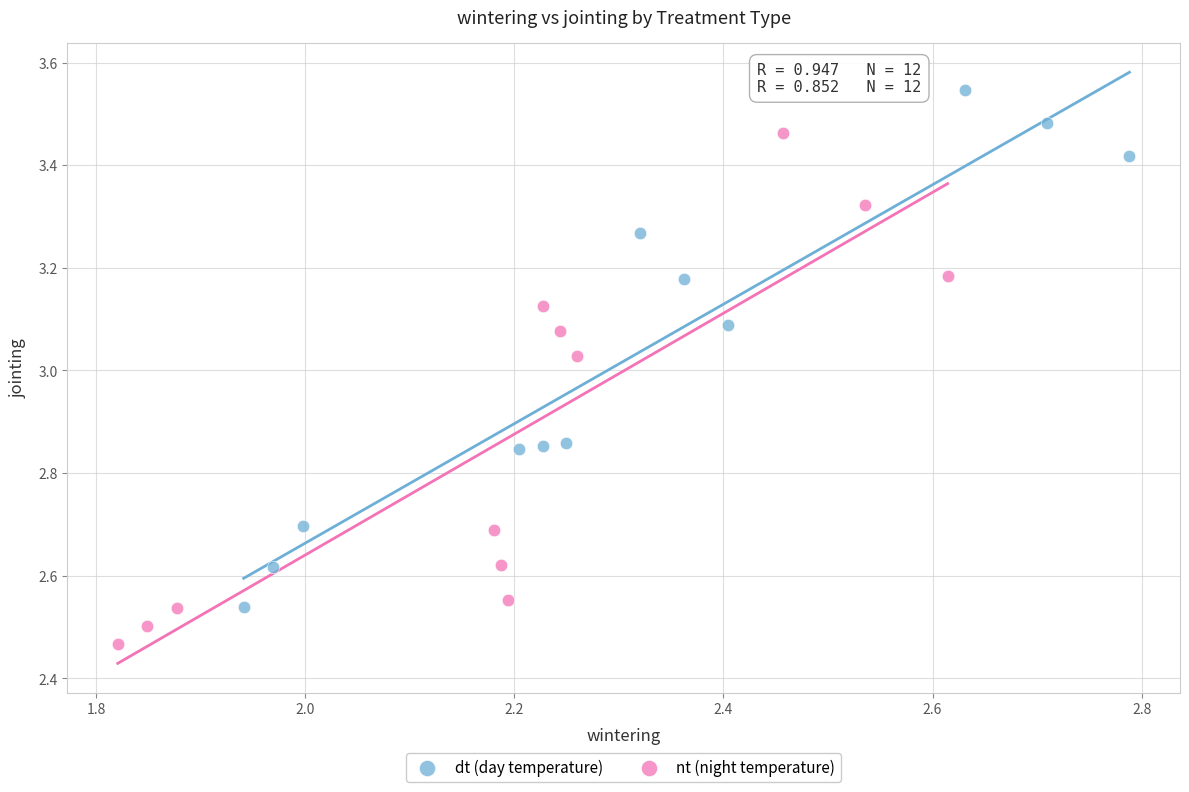

What are all the series names shown in the legend?

dt (day temperature), nt (night temperature)